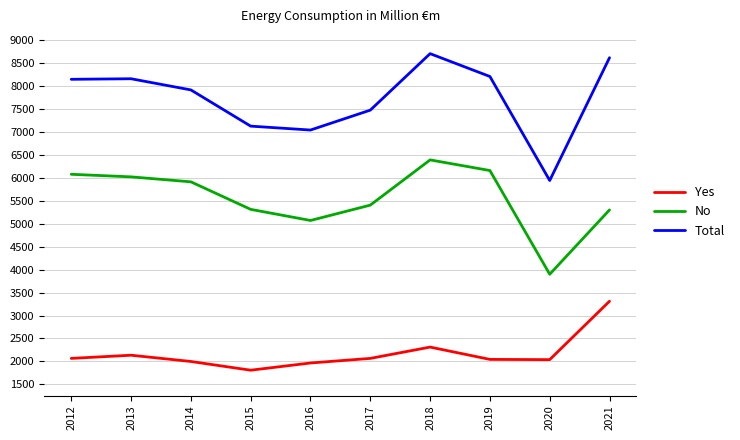

The value of Total at 2012 is 8140. True or false?

True